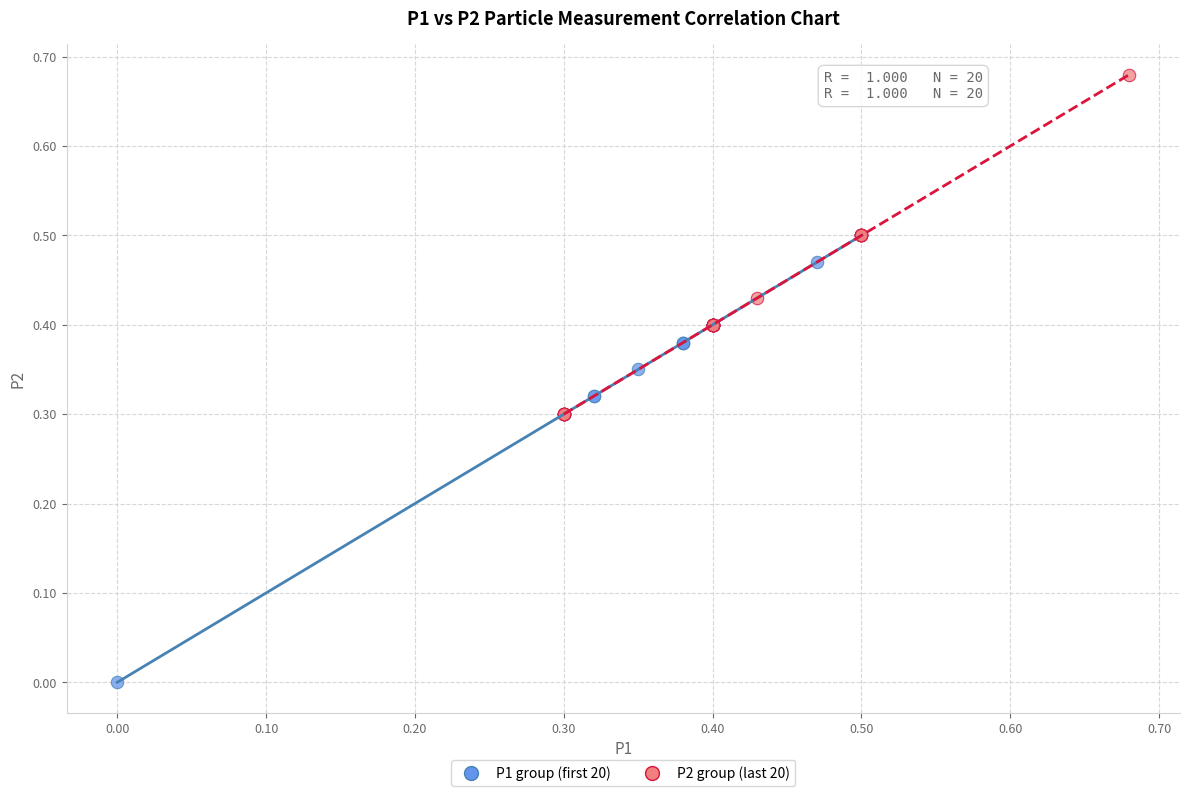

Which series has the widest spread of Y values?

P1 group (first 20)